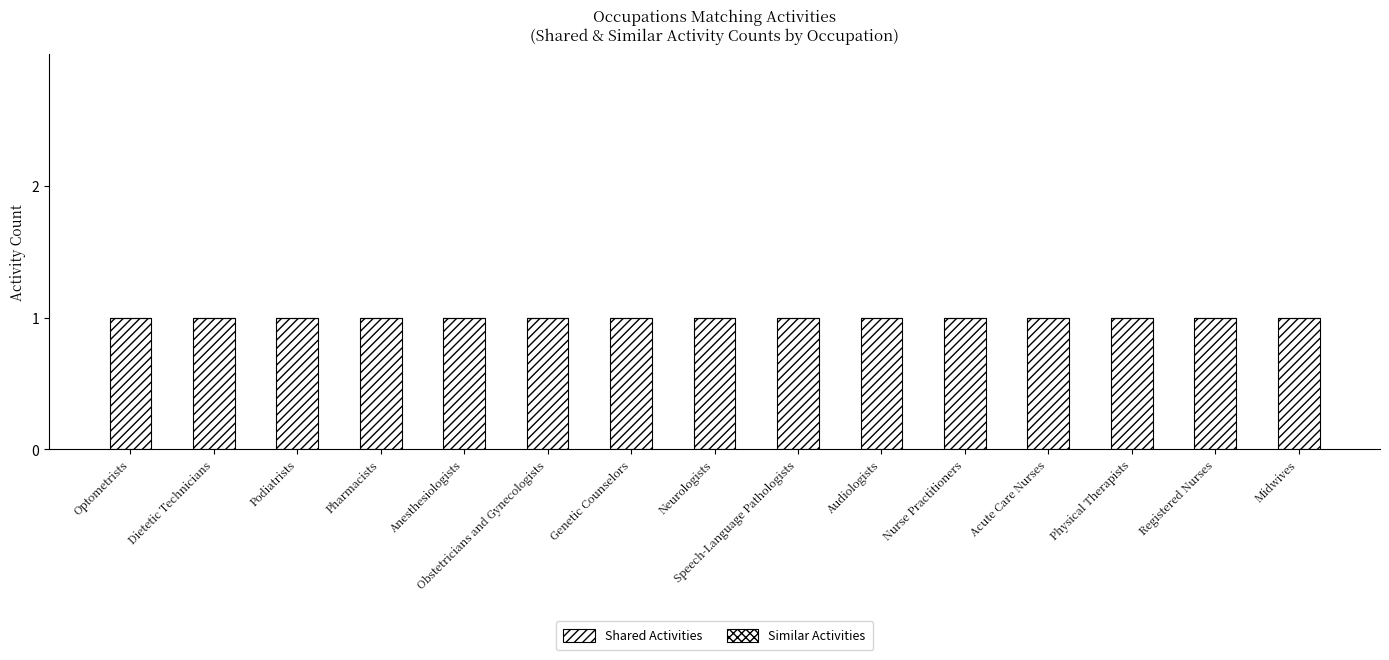

Rank the series by their maximum value, from lowest to highest.

Similar Activities, Shared Activities